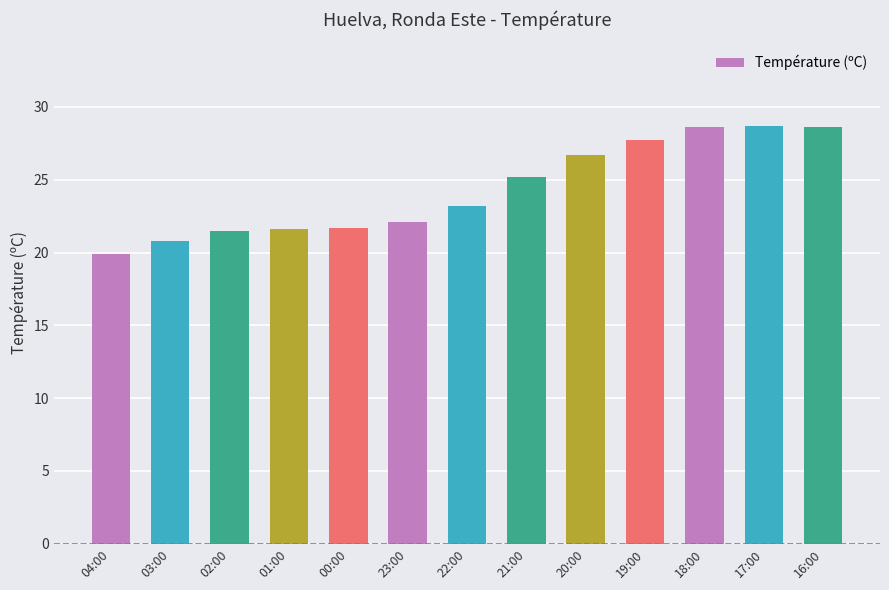

What is the difference between the maximum and minimum values?

8.8